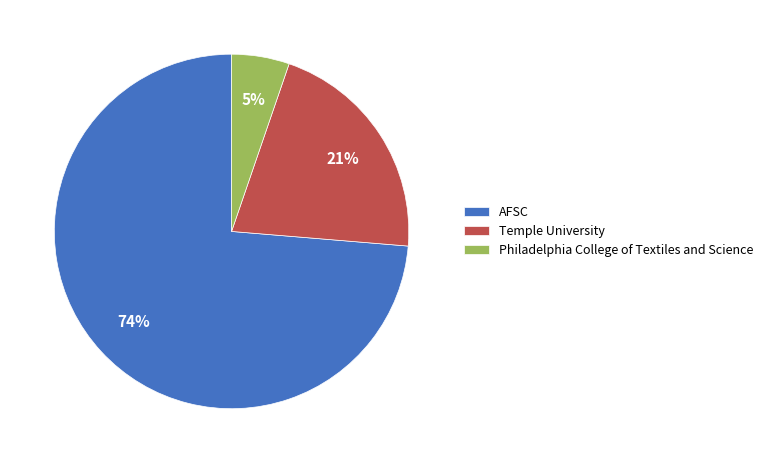

Is there a majority slice in this chart?

Yes